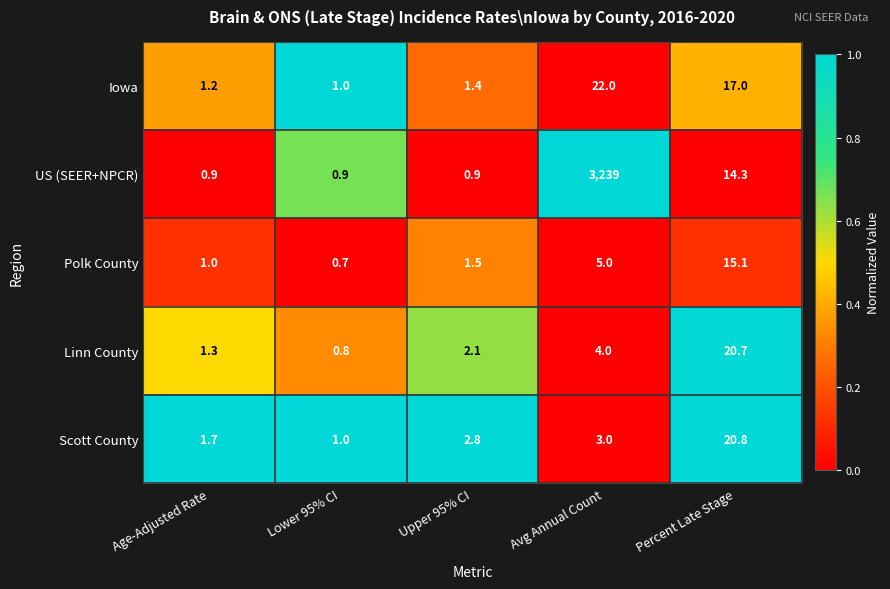

Reading left to right, list all the values displayed in this chart.

Iowa: 1.2	1.0	1.4	22.0	17.0
US (SEER+NPCR): 0.9	0.9	0.9	3239.0	14.3
Polk County: 1.0	0.7	1.5	5.0	15.1
Linn County: 1.3	0.8	2.1	4.0	20.7
Scott County: 1.7	1.0	2.8	3.0	20.8